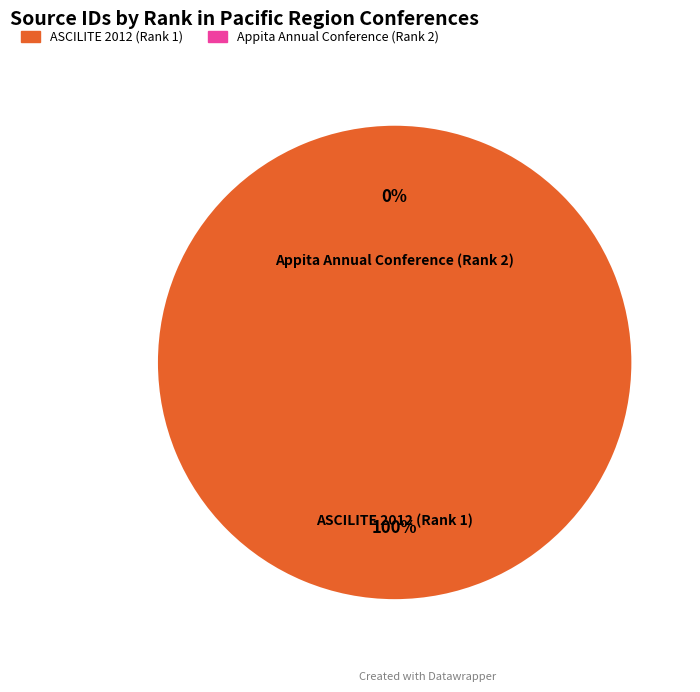

Is the sum of ASCILITE 2012 (Rank 1) and Appita Annual Conference (Rank 2) greater than half?

Yes